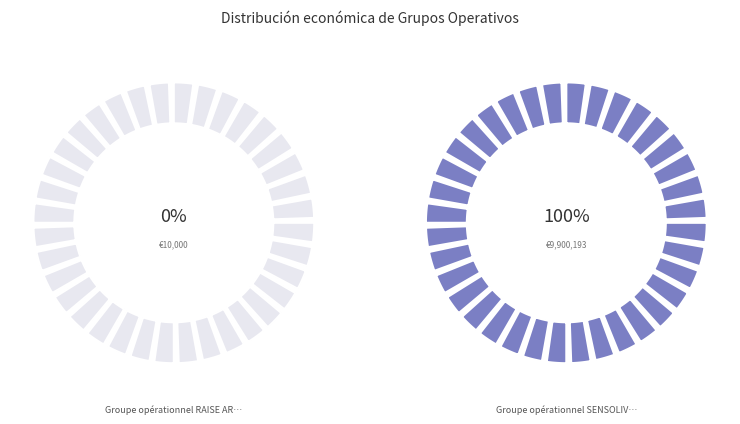

Do Groupe opérationnel RAISE ARBEQUINA and Groupe opérationnel SENSOLIVE-OIL together represent more than half of the pie?

Yes